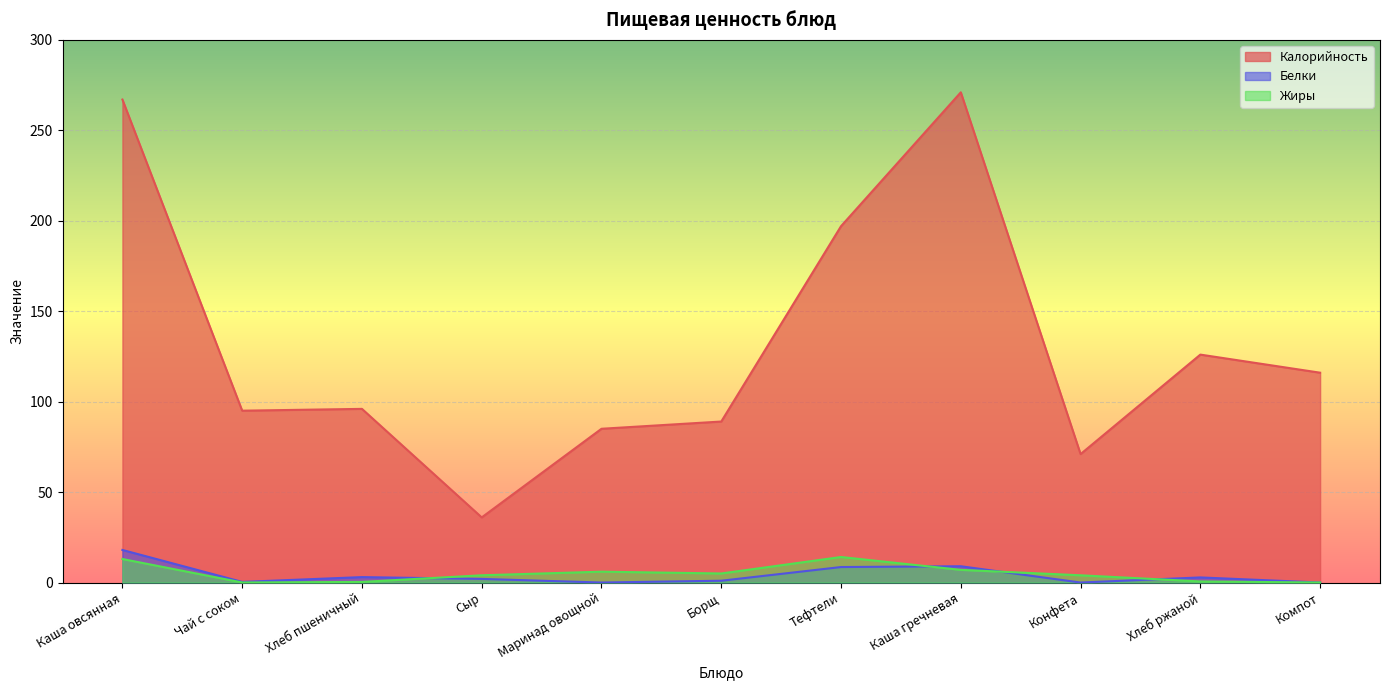

How many positive values does the Жиры series have?

10